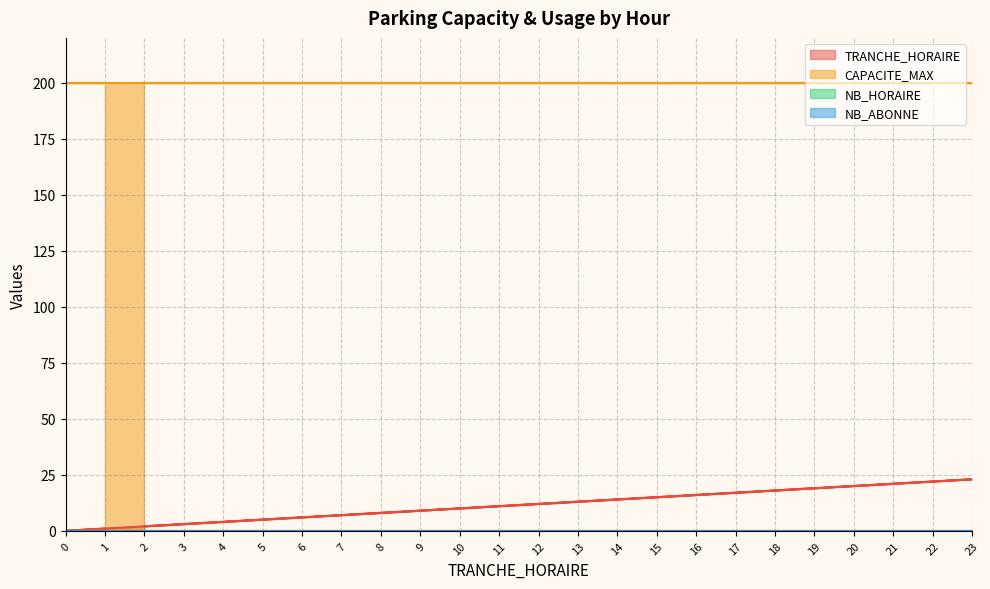

True or false: NB_ABONNE and CAPACITE_MAX intersect in this chart.

False